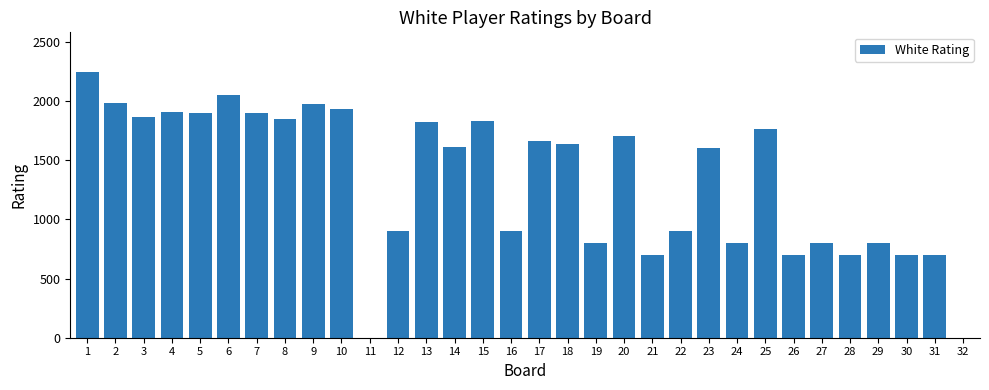

How many categories are shown in the chart?

32